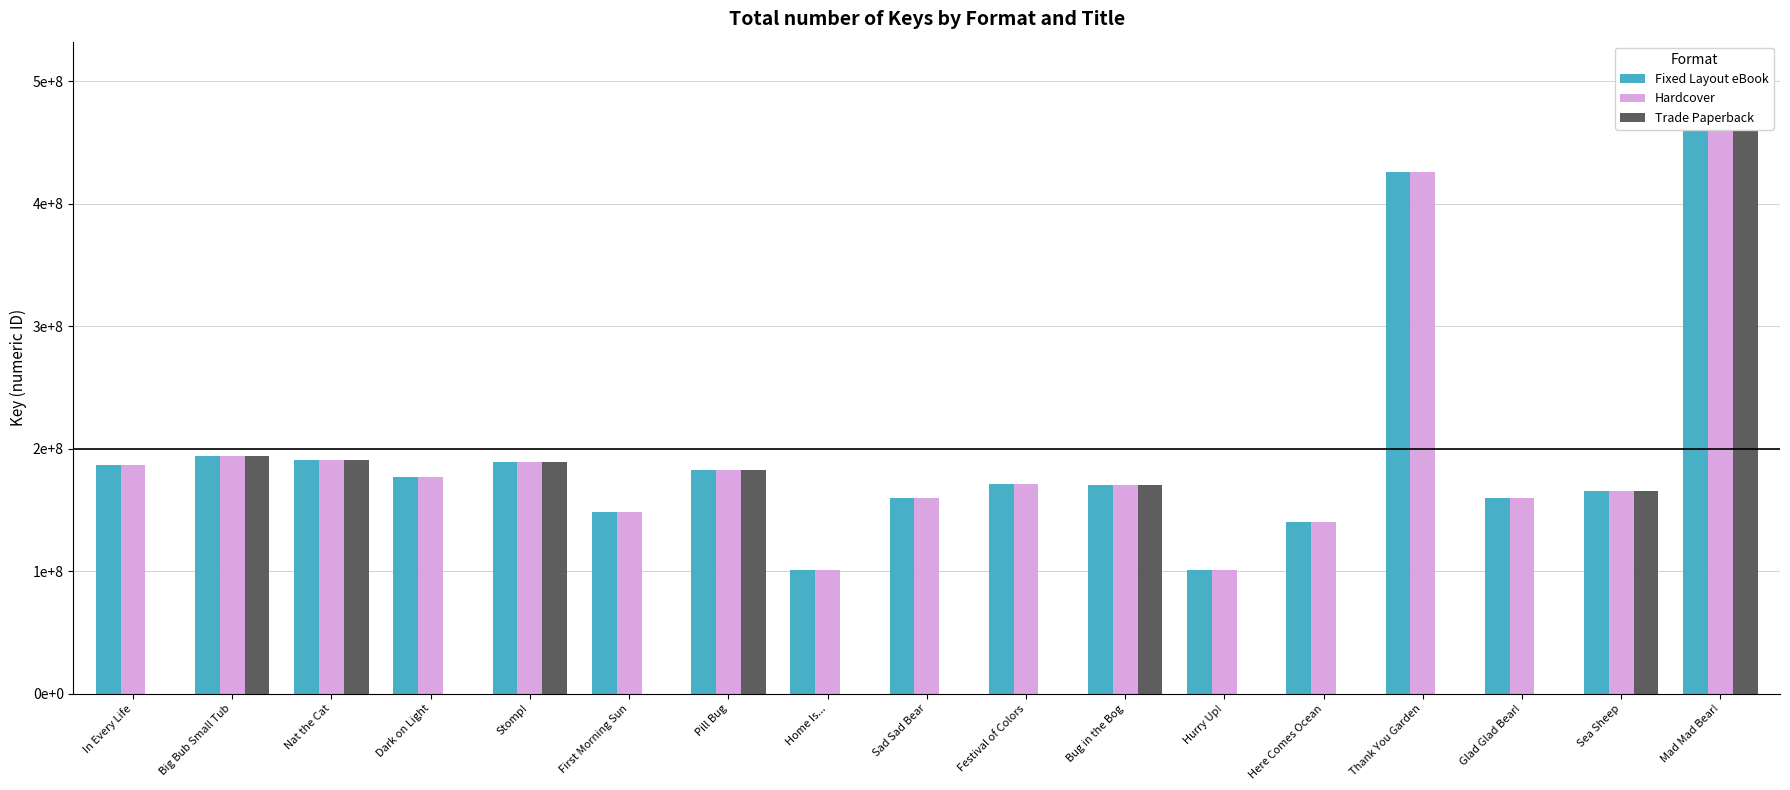

At which label does Hardcover first exceed 171153699?

In Every Life